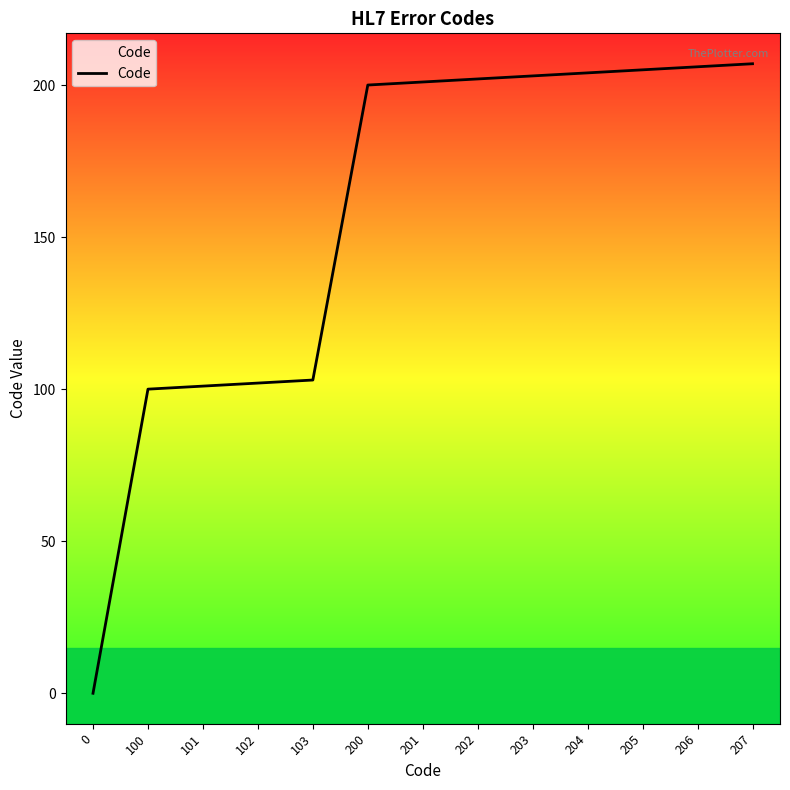

What is the ratio of the value at 206 to the value at 203?

1.0